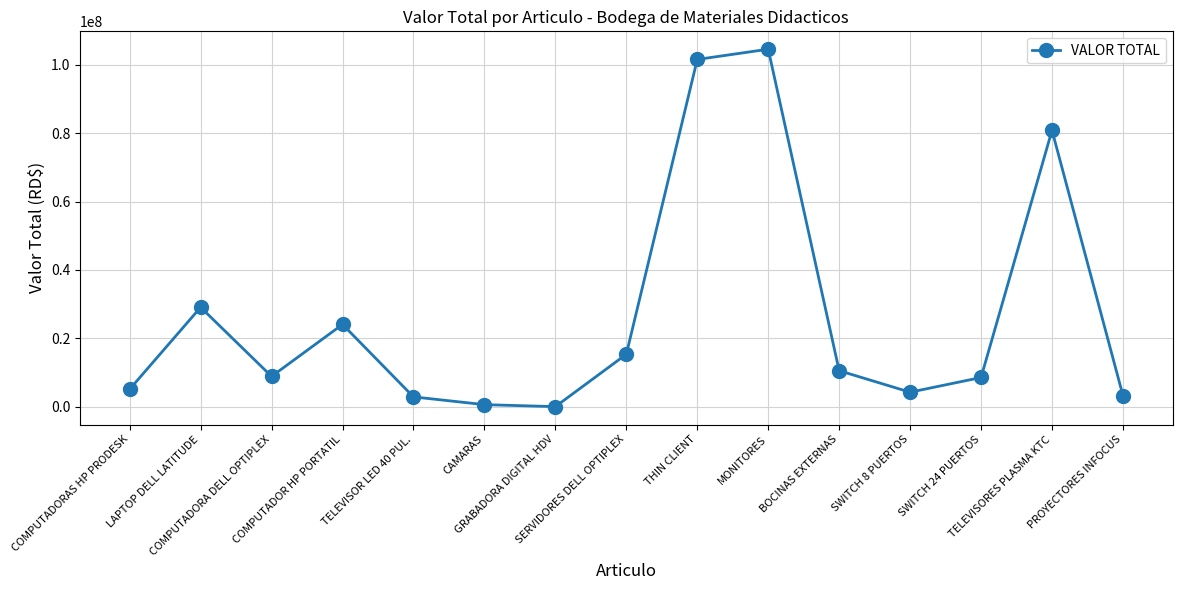

How many distinct data groups are displayed?

1